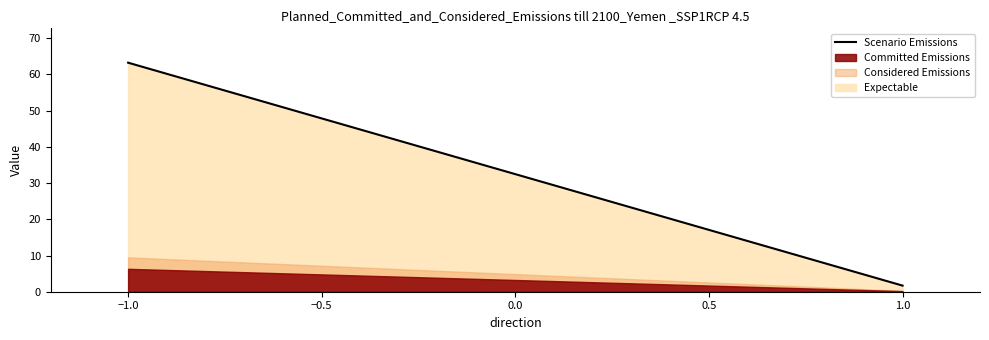

Reading right to left, transcribe all the data shown in this chart.

1.7	63.2